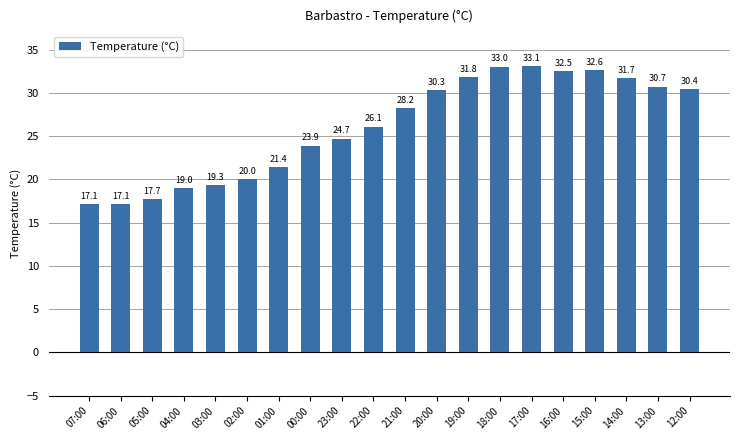

Reading left to right, transcribe all the data shown in this chart.

17.1	17.1	17.7	19.0	19.3	20.0	21.4	23.9	24.7	26.1	28.2	30.3	31.8	33.0	33.1	32.5	32.6	31.7	30.7	30.4